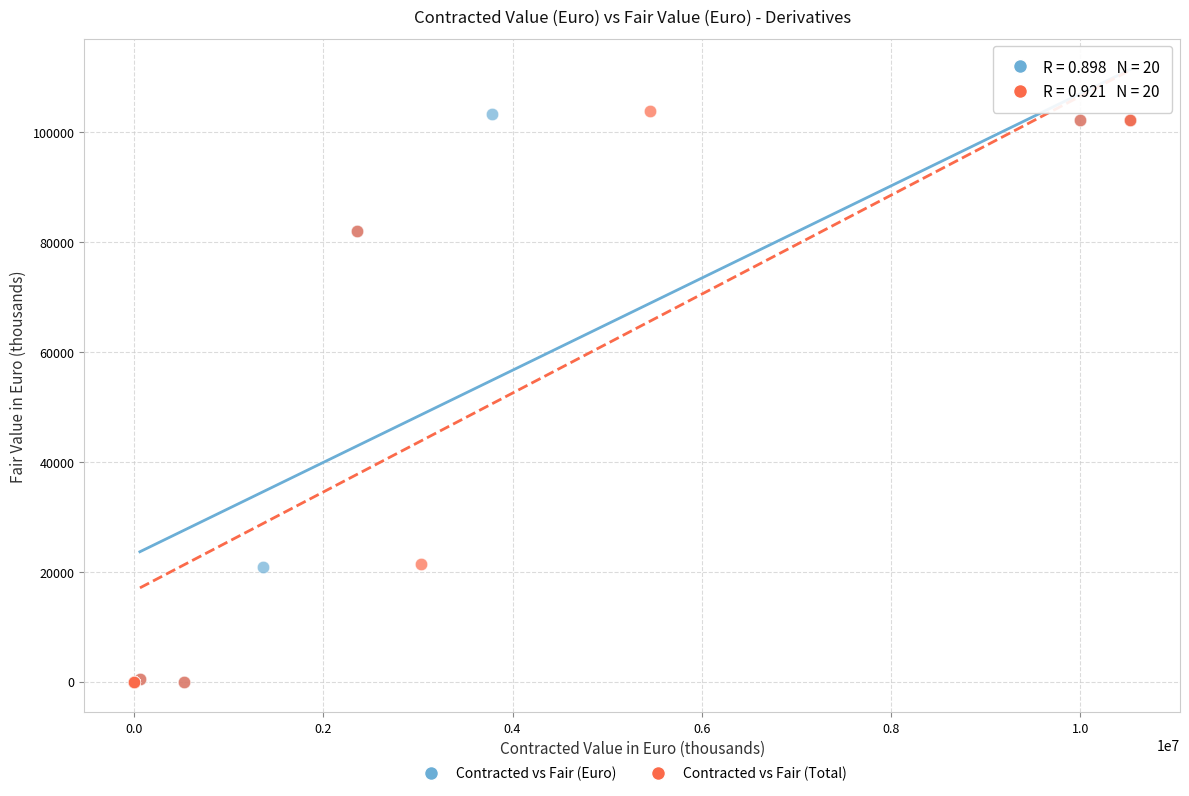

What are all the series names shown in the legend?

Contracted vs Fair (Euro), Contracted vs Fair (Total)